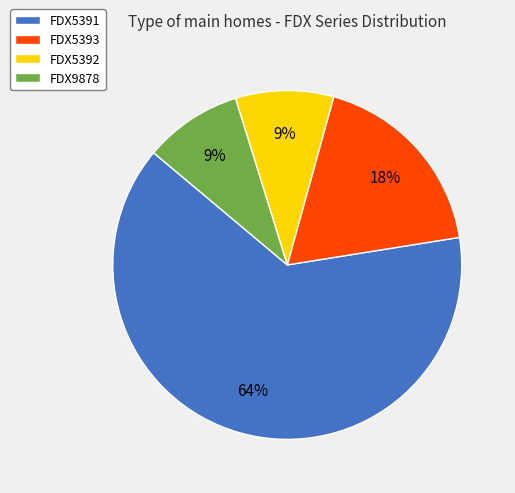

Is the sum of FDX5392 and FDX5393 greater than half?

No